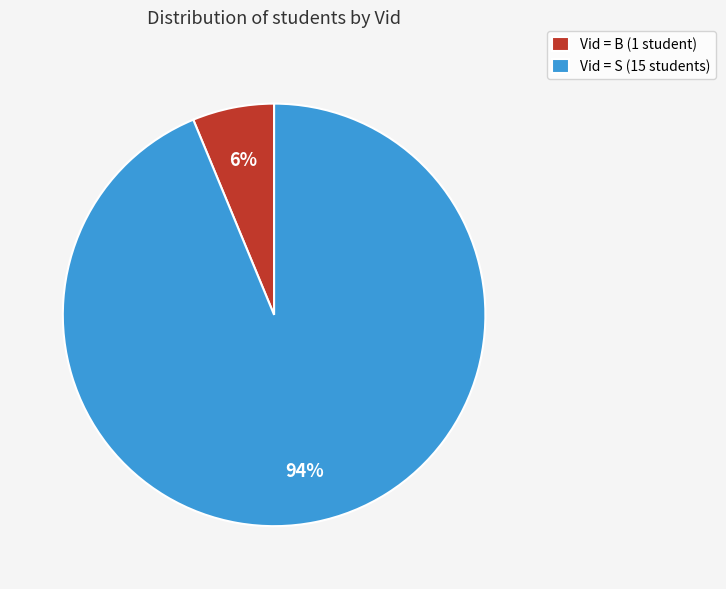

How many slices are in this pie chart?

2